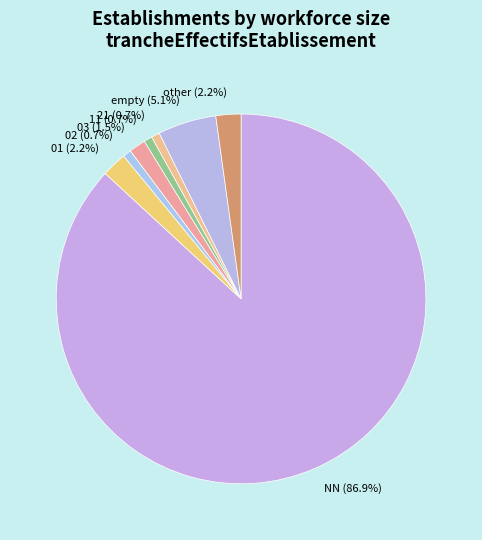

Between other (2.2%) and 21 (0.7%), which is larger?

other (2.2%)